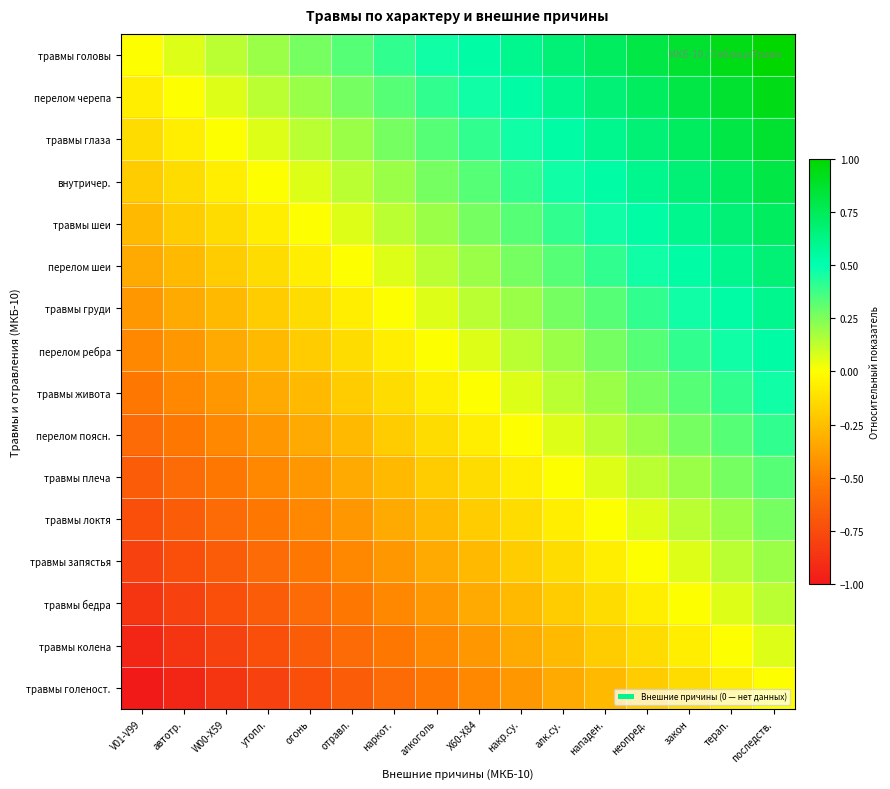

At which category does the chart reach its peak across all series?

последств.